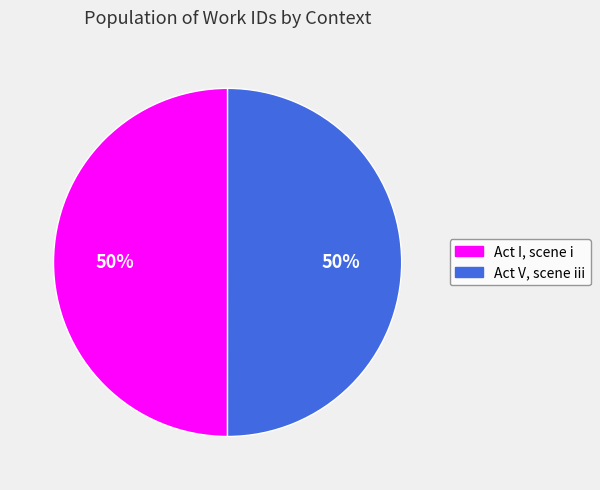

True or false: Act V, scene iii accounts for 50% of the total.

True